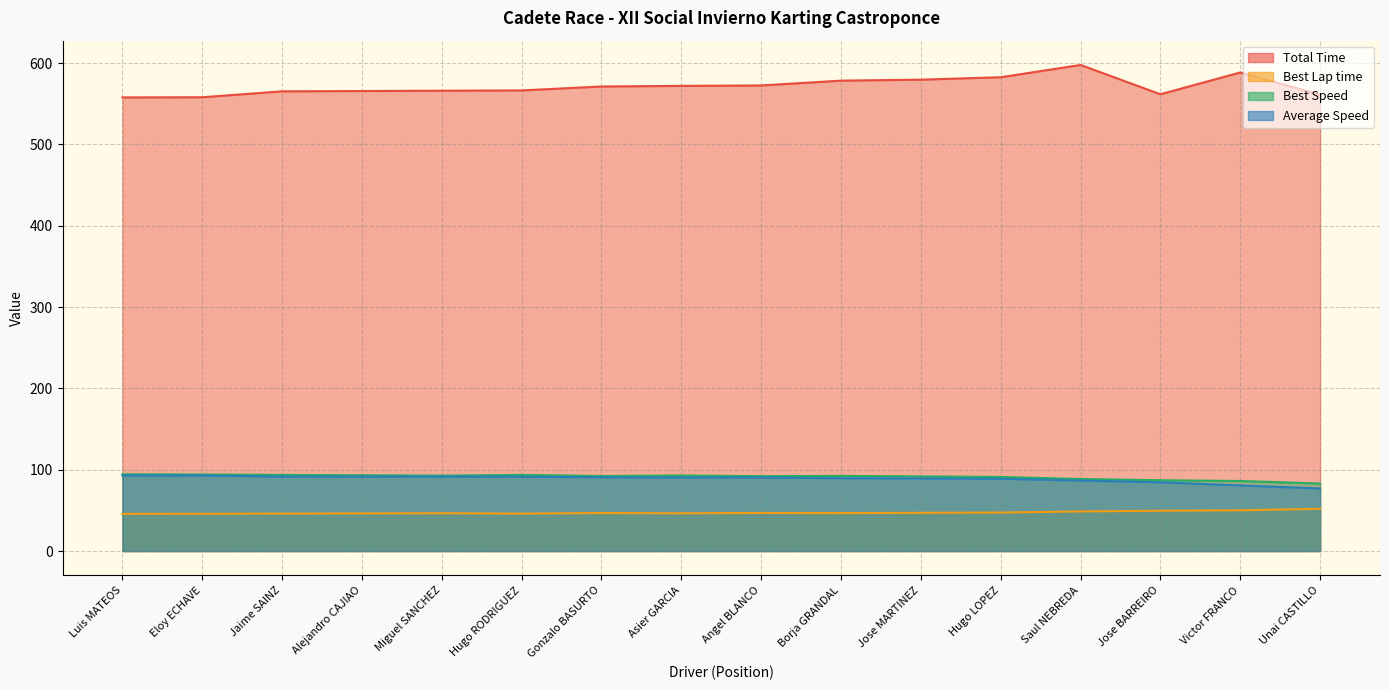

Reading left to right, list all the values displayed in this chart.

Total Time: 557.9	558.1	565.4	565.7	566.1	566.5	571.3	572.1	572.6	578.5	579.7	582.7	597.8	561.8	588.5	561.2
Best Lap time: 45.8	45.8	46.1	46.3	46.6	46.1	46.8	46.5	46.9	46.7	47.0	47.4	48.7	49.6	50.1	52.0
Best Speed: 94.4	94.3	93.7	93.3	92.8	93.7	92.3	93.0	92.1	92.5	91.8	91.2	88.7	87.1	86.2	83.1
Average Speed: 92.9	92.9	91.7	91.6	91.6	91.5	90.7	90.6	90.5	89.6	89.4	89.0	86.7	84.6	80.7	77.0